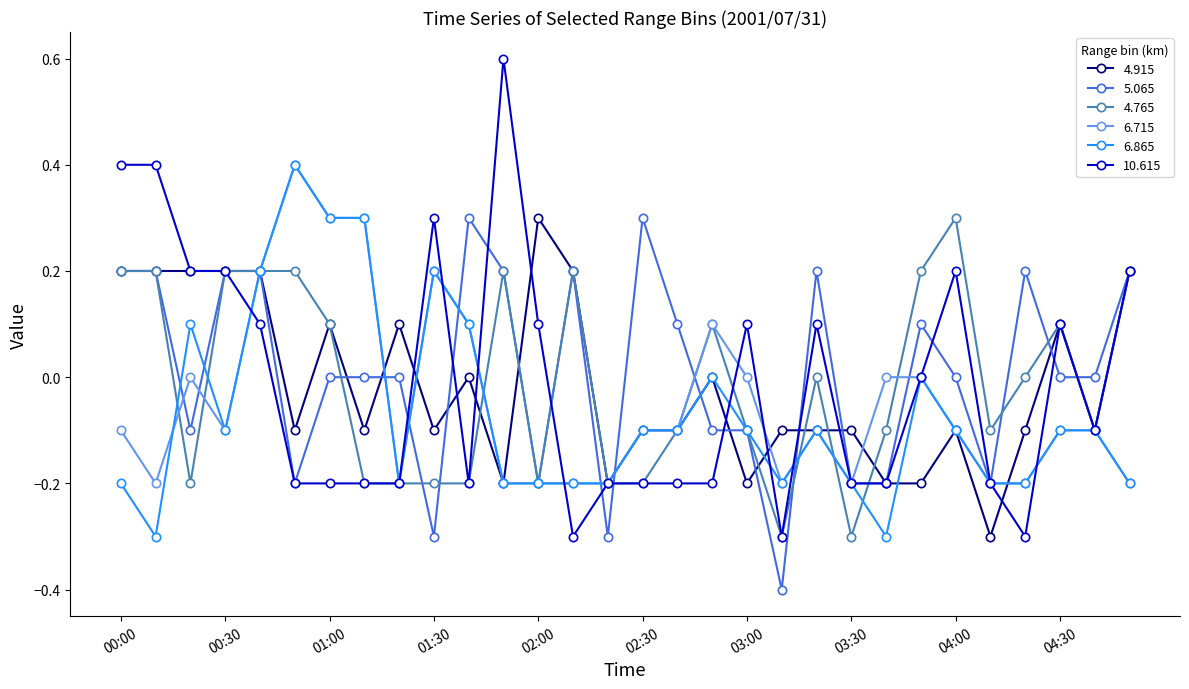

Is this an area chart (filled region under the line)?

No